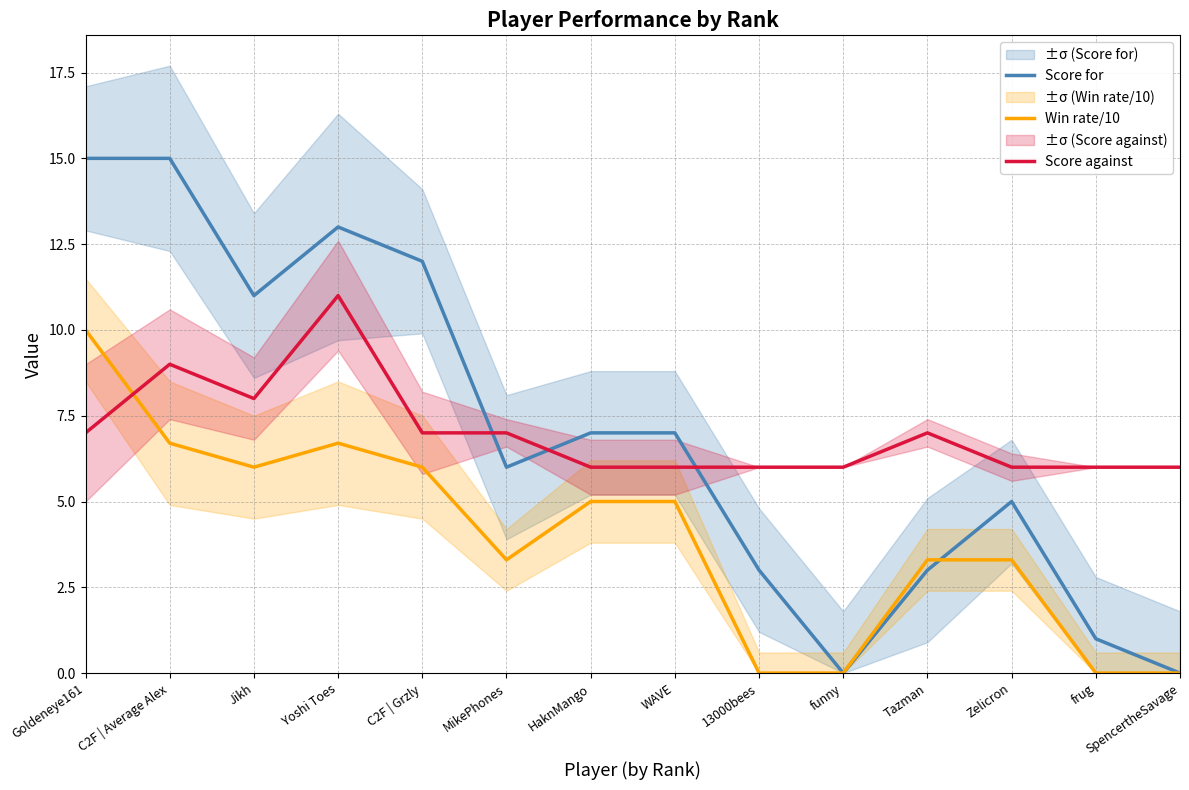

At which category is the sum across all series the highest?

Goldeneye161